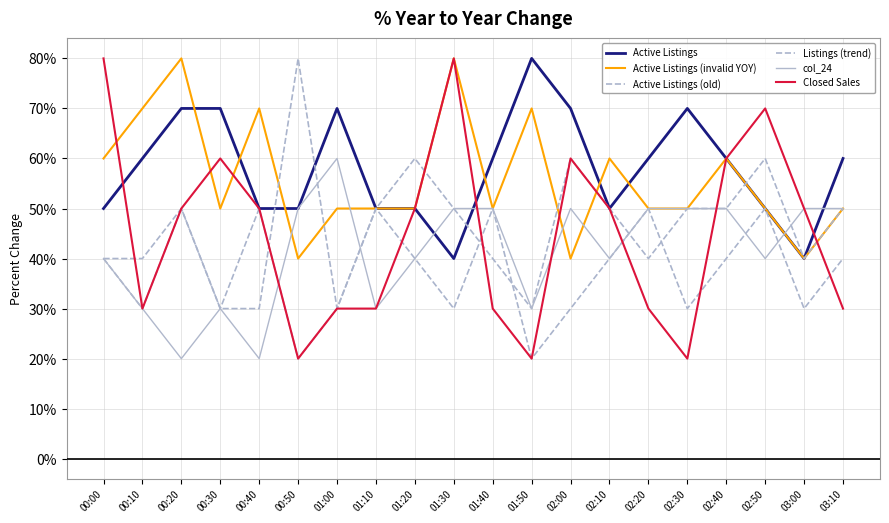

What is the difference between the highest and lowest values at 01:50?

0.6